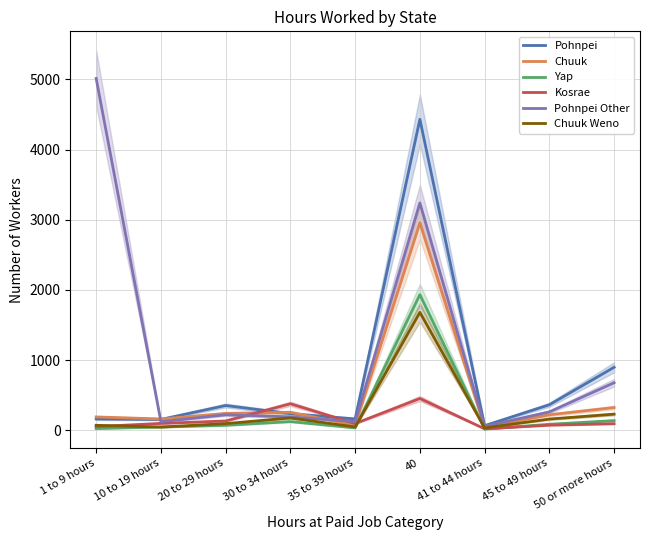

Which has a higher value, 35 to 39 hours or 50 or more hours?

50 or more hours